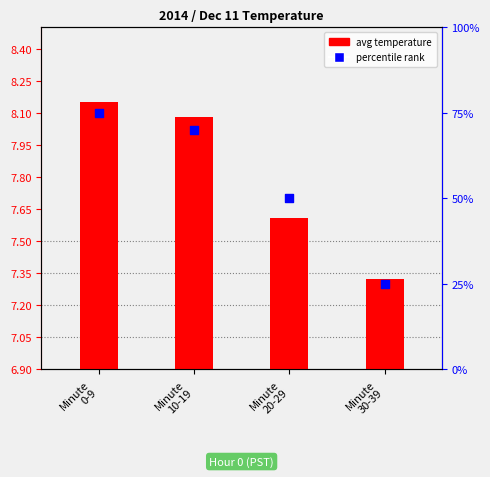

What is the total value across all series at Minute
20-29?

57.6